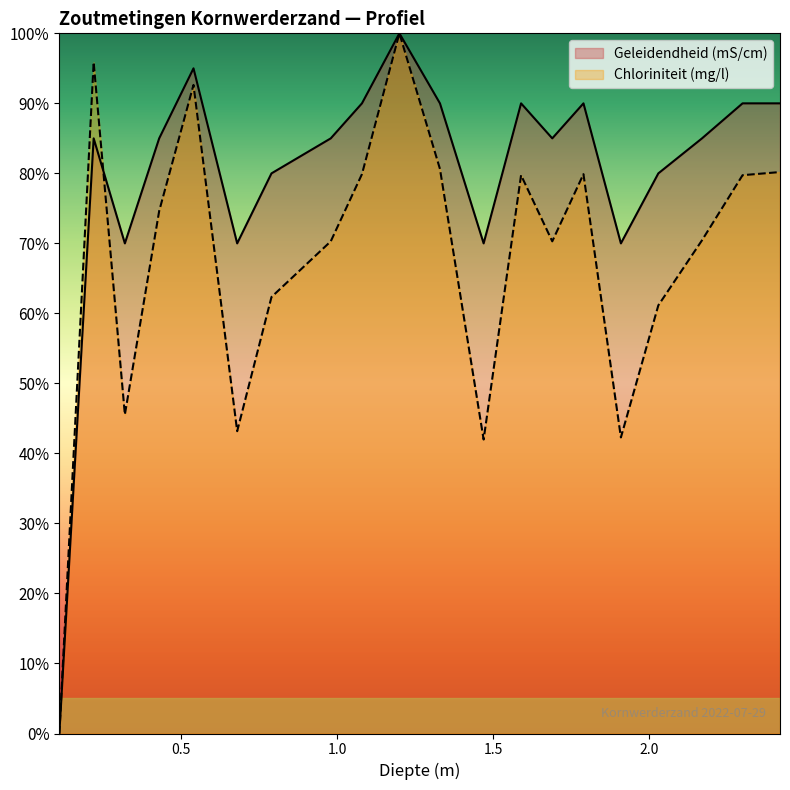

The Geleidendheid (mS/cm) series shows 0.9 at 2.3. True or false?

True